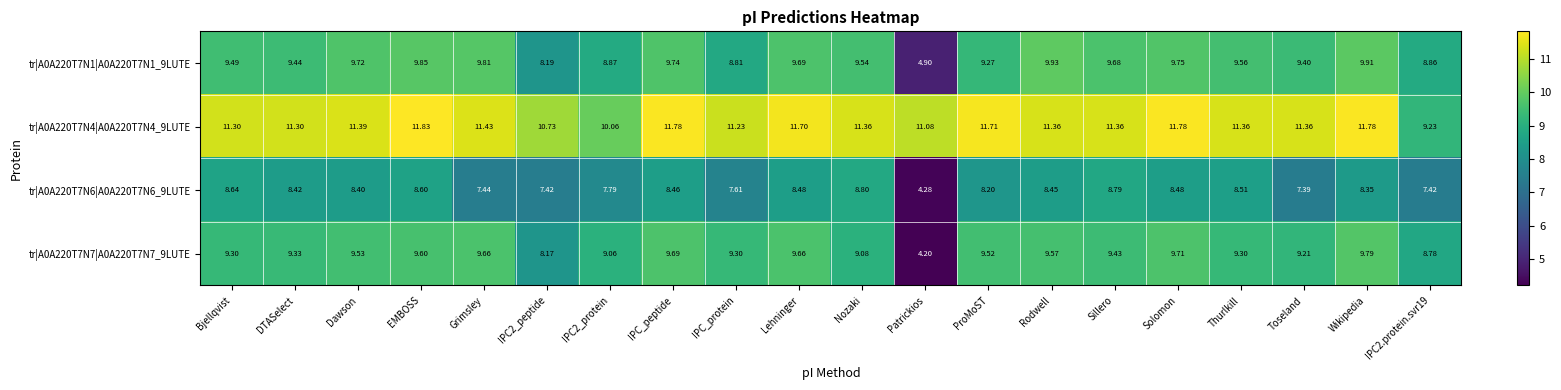

Which series has the widest spread of values?

tr|A0A220T7N7|A0A220T7N7_9LUTE